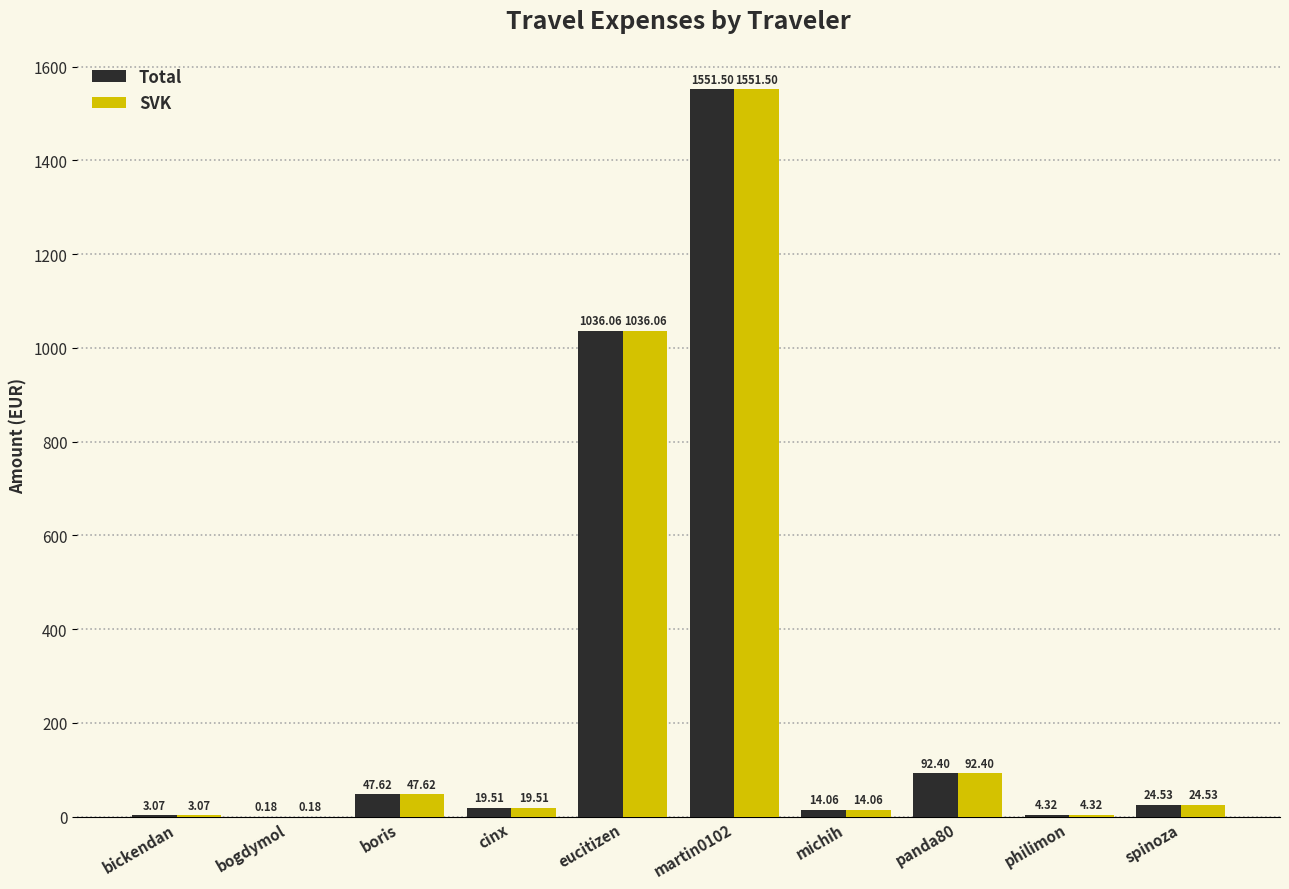

What is the sum of the SVK values at spinoza and philimon?

28.9